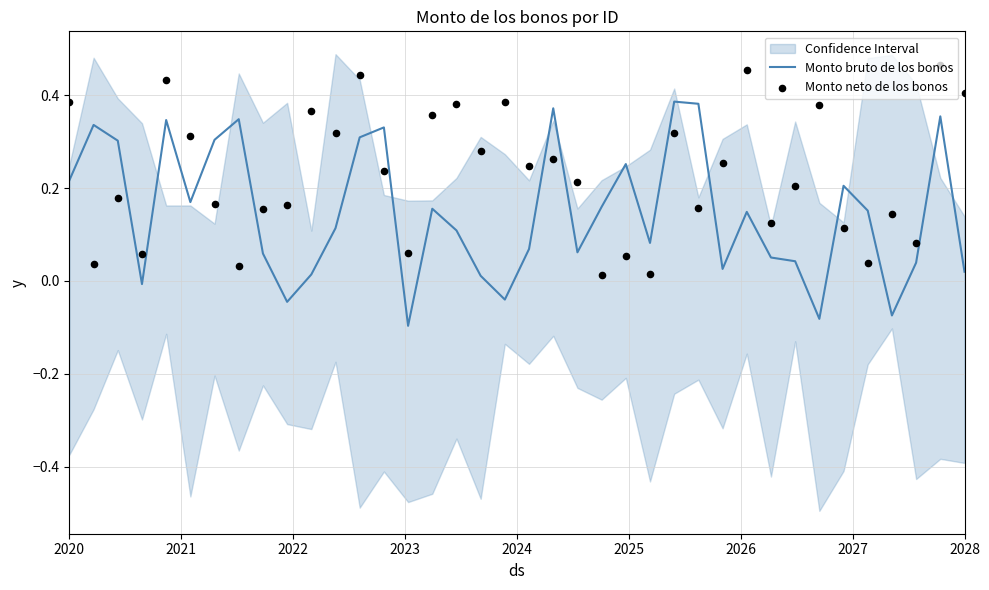

What are all the series names shown in the legend?

Monto bruto de los bonos, Monto neto de los bonos